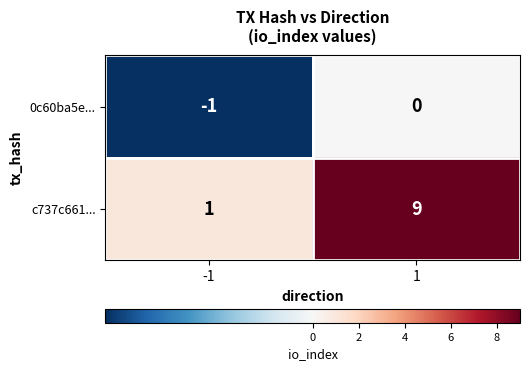

What is the difference between the c737c661... values at -1 and 1?

8